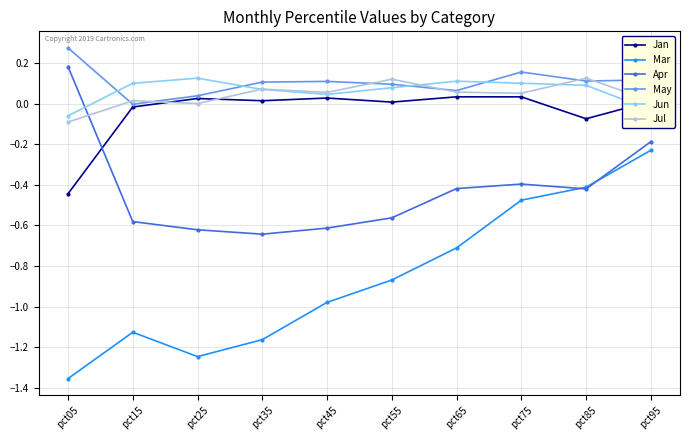

At which category is the sum across all series the highest?

pct95